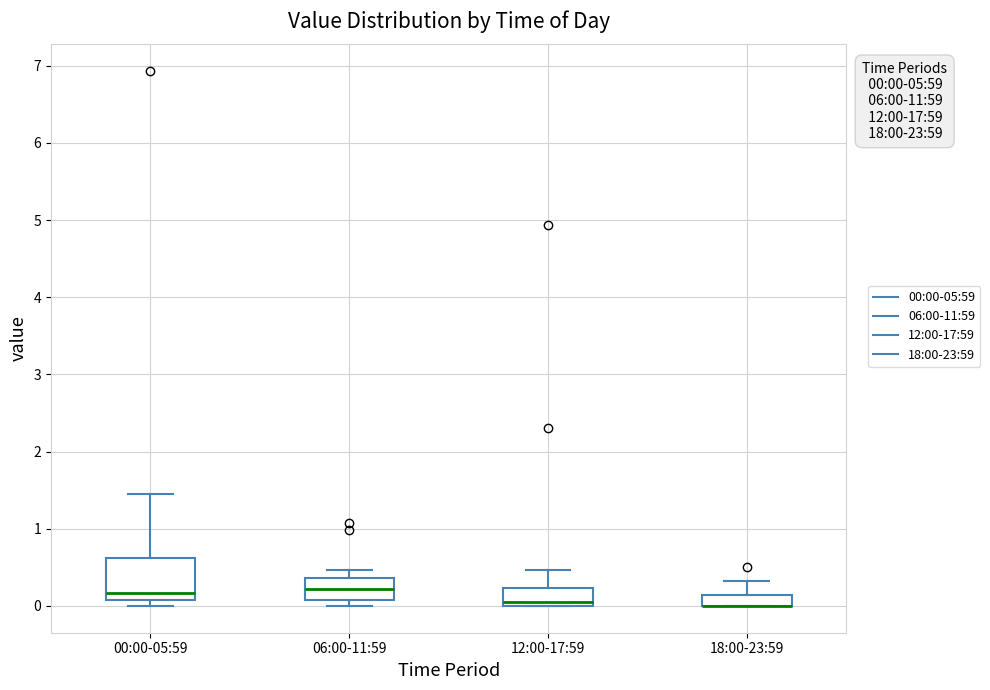

Which box is the tallest, from its lower edge to its upper edge?

00:00-05:59